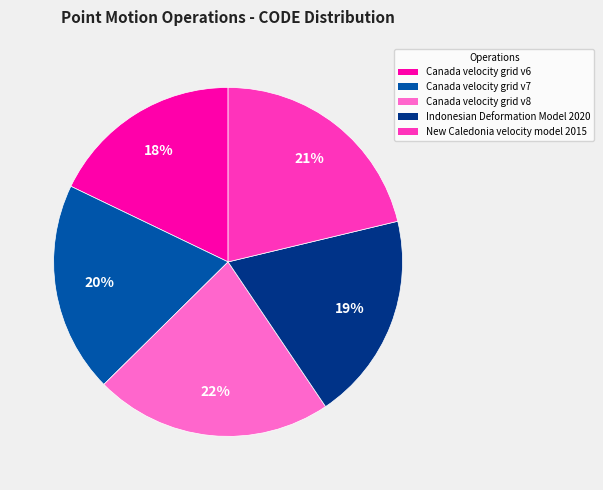

True or false: New Caledonia velocity model 2015 accounts for 21% of the total.

True